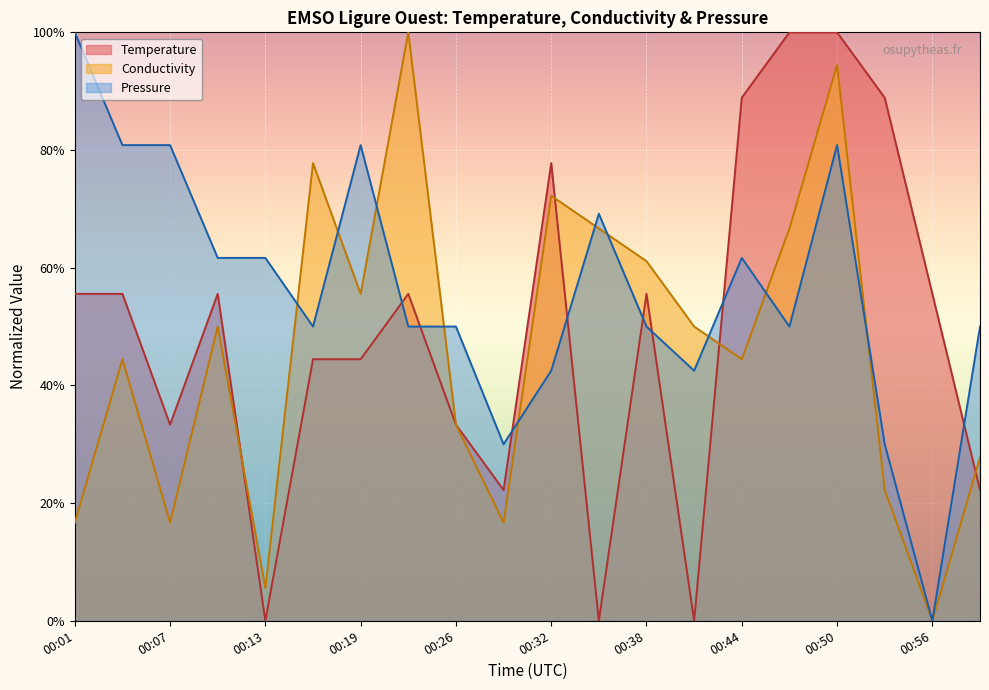

What is the approximate value of Conductivity at 00:10?

0.5